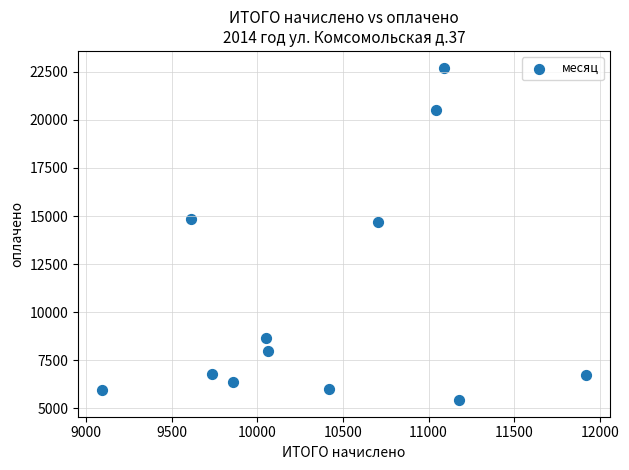

What is the average X value?

10398.0